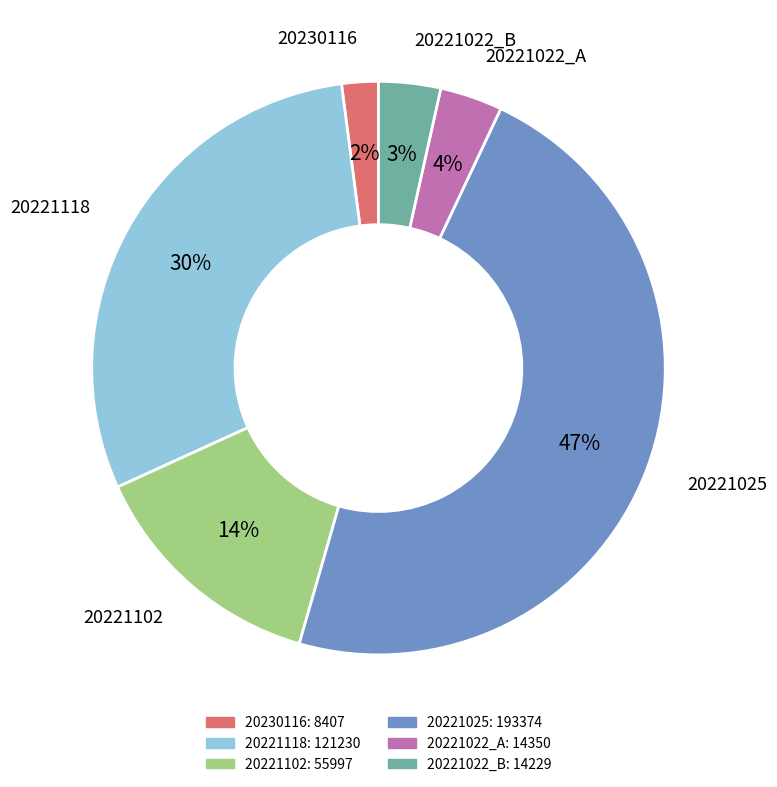

Between 20221022_B and 20230116, which is larger?

20221022_B